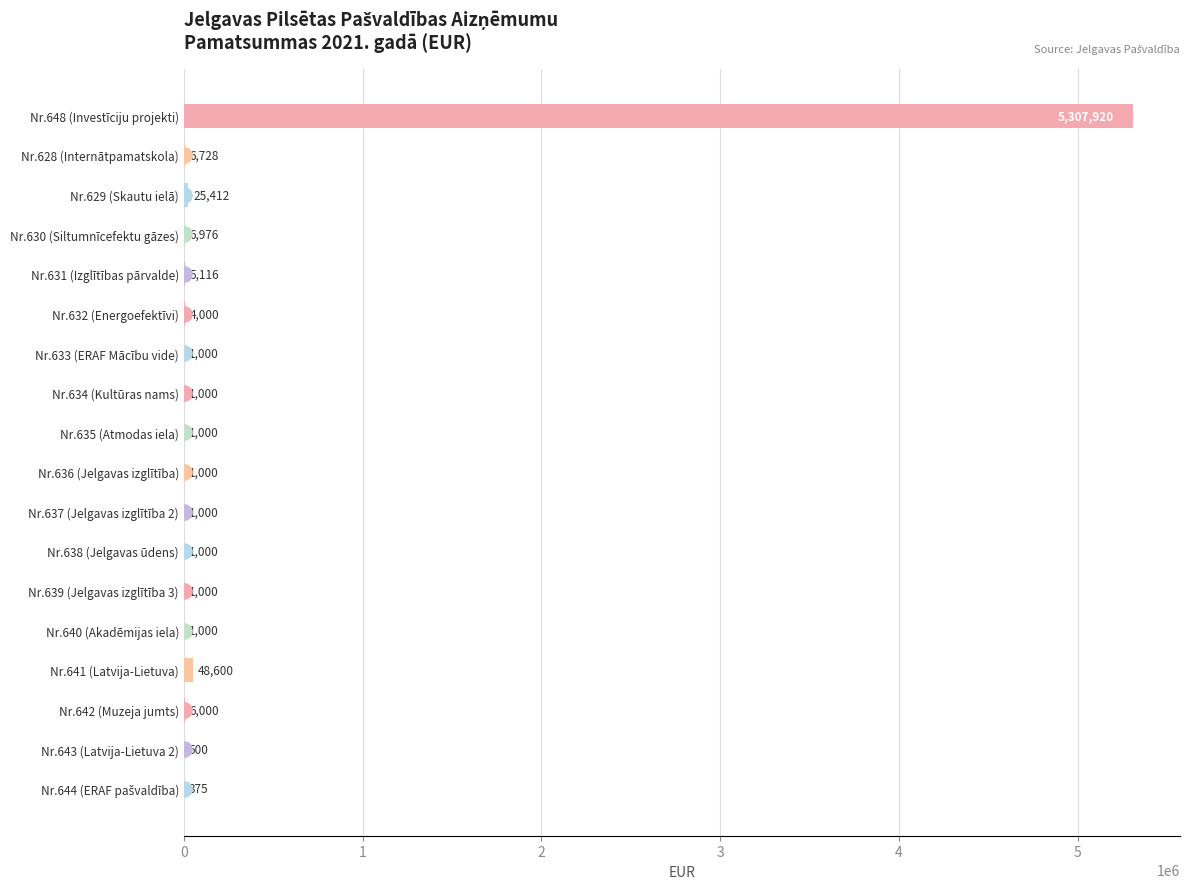

What is the sum of all values?

5419627